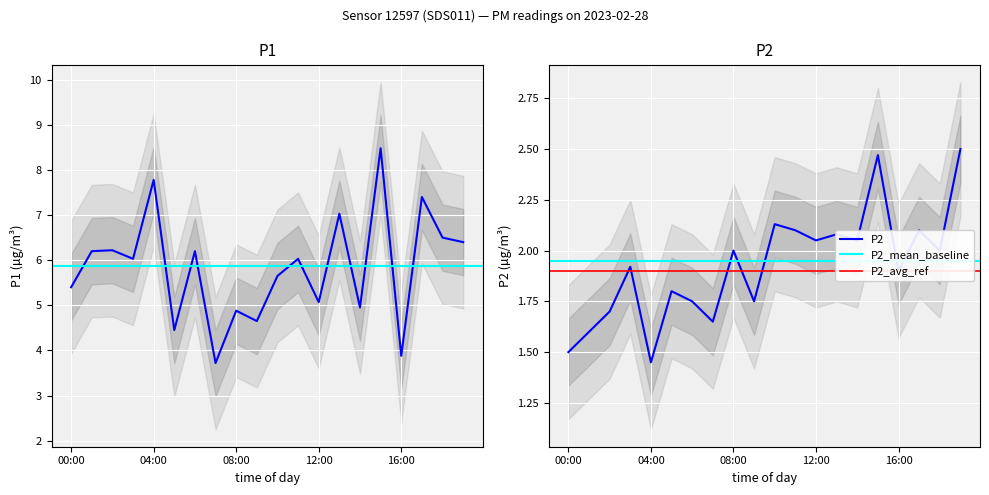

True or false: P2 and P1 intersect in this chart.

False